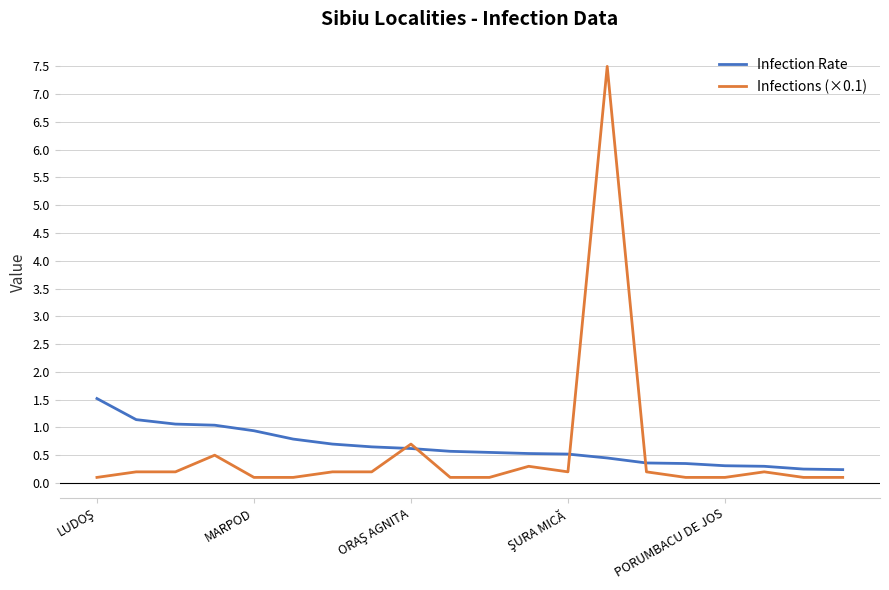

How many lines are shown in the chart?

2